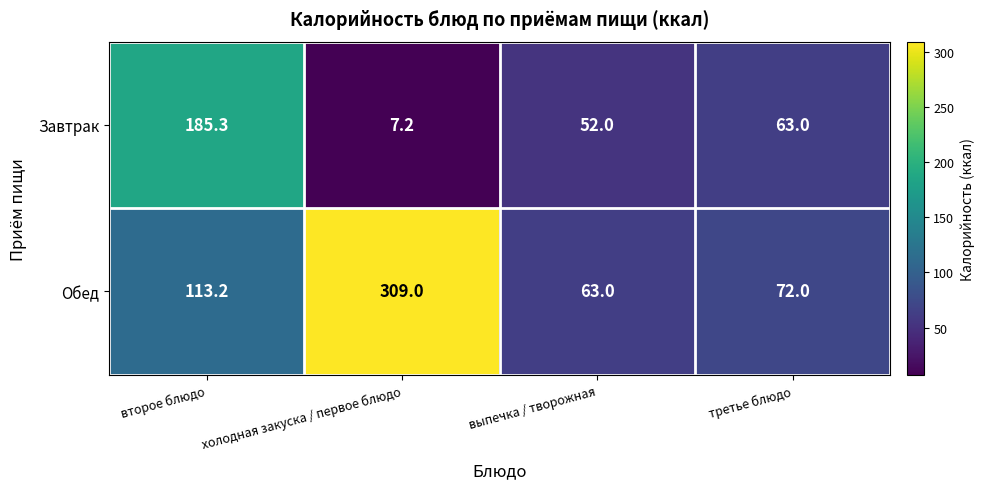

Which series has the largest total across all categories?

Обед